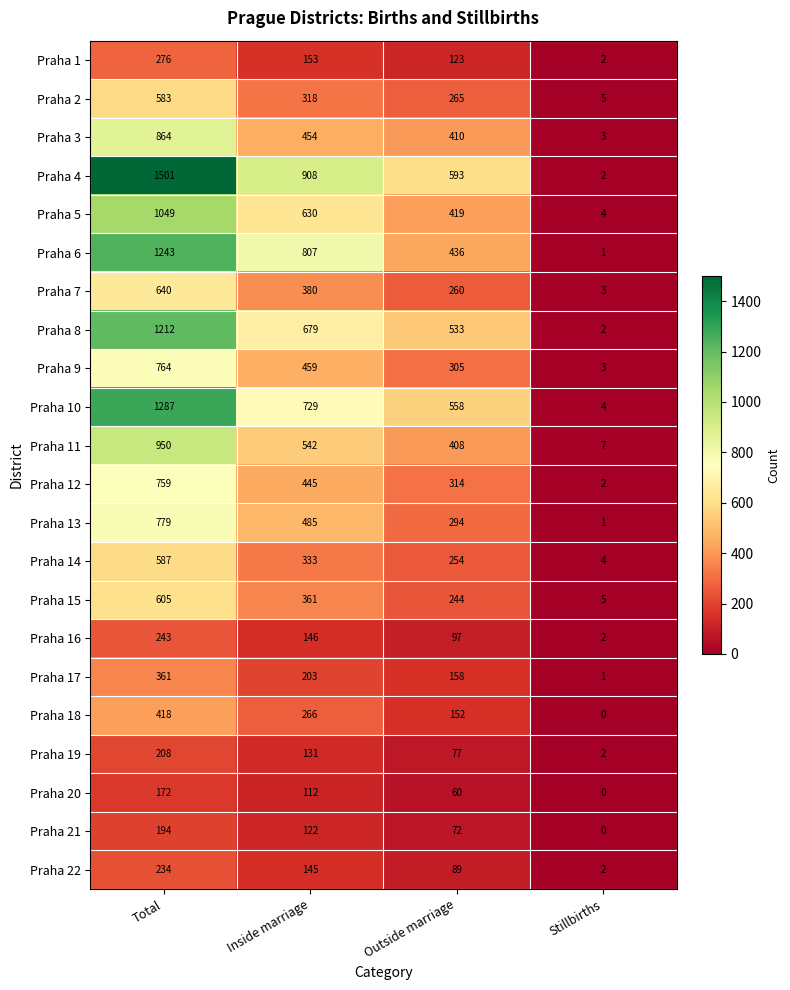

At how many categories does at least one series exceed 134?

3